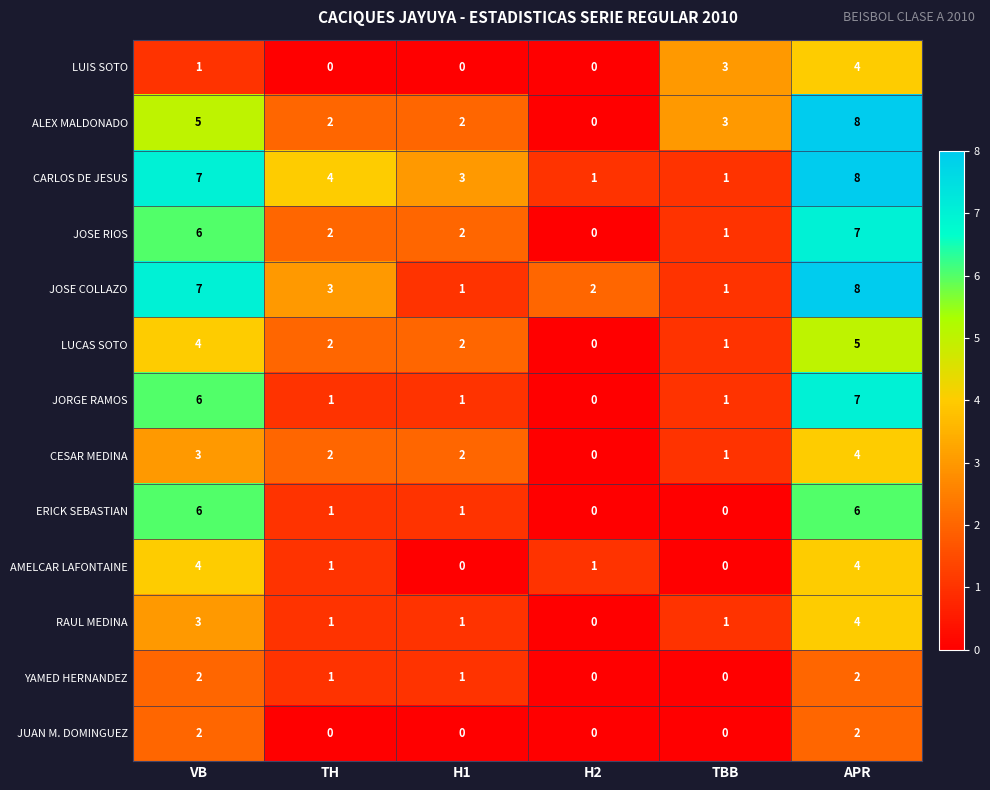

At which category is the sum across all series the highest?

APR